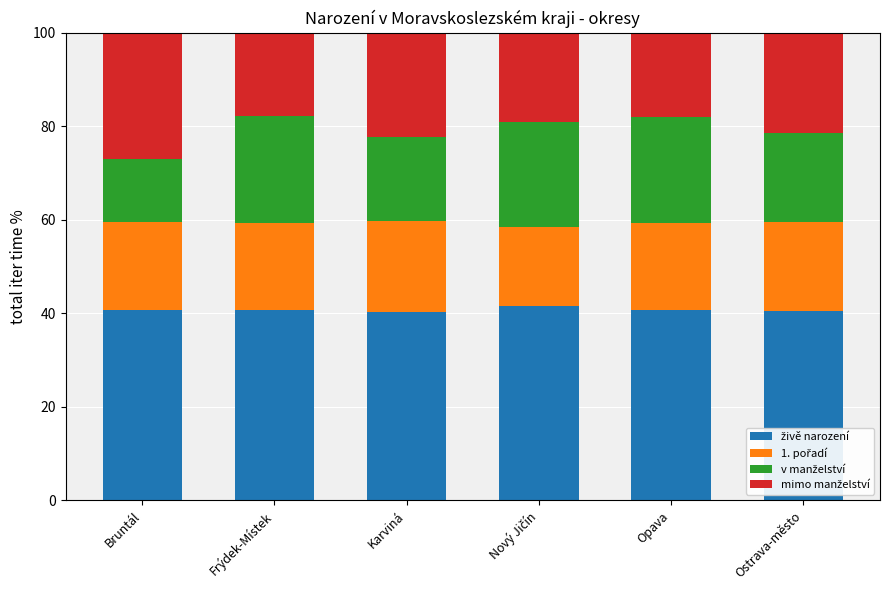

How many series are shown in this chart?

4